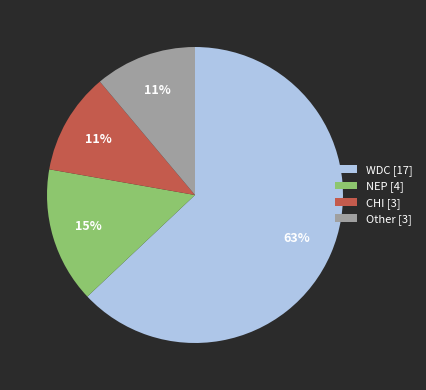

To the nearest percent, what percentage of the pie is WDC?

63%